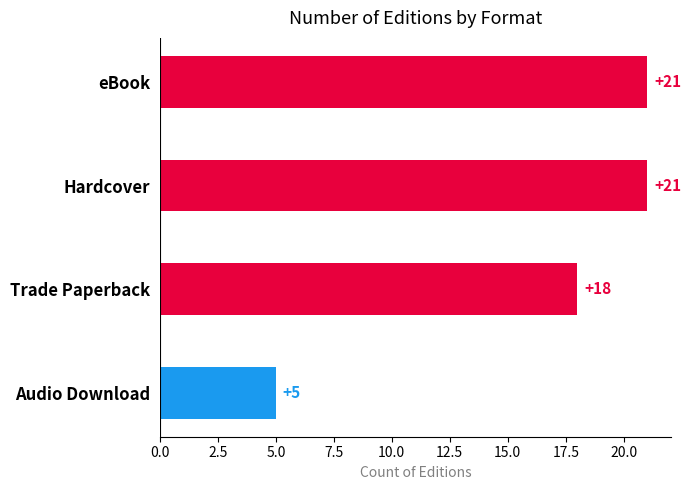

Reading top to bottom, transcribe all the data shown in this chart.

eBook=21	Hardcover=21	Trade Paperback=18	Audio Download=5